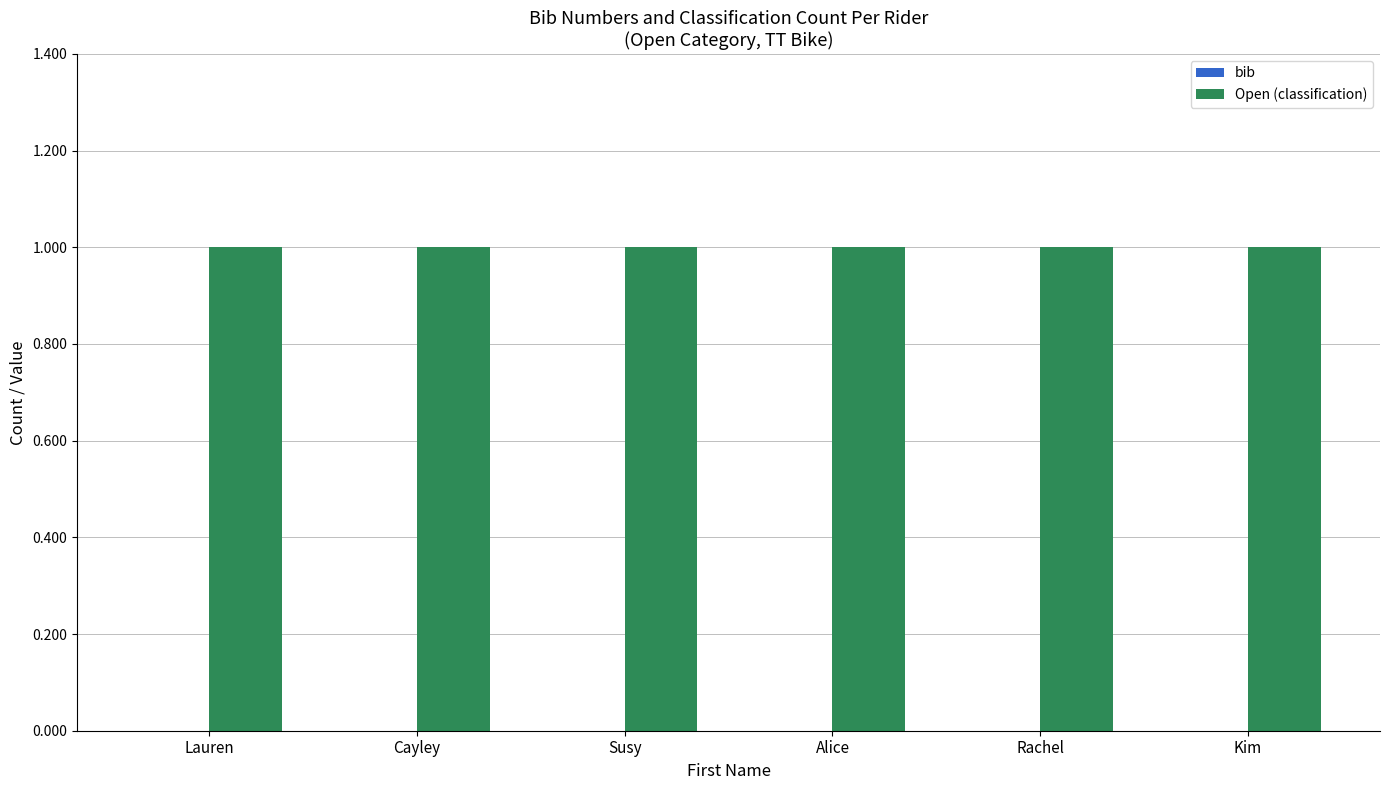

Where is bib nearest to the value 0?

Lauren